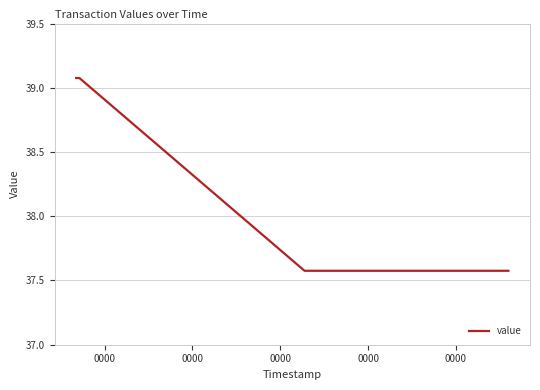

What is the difference between the maximum and minimum values?

1.5